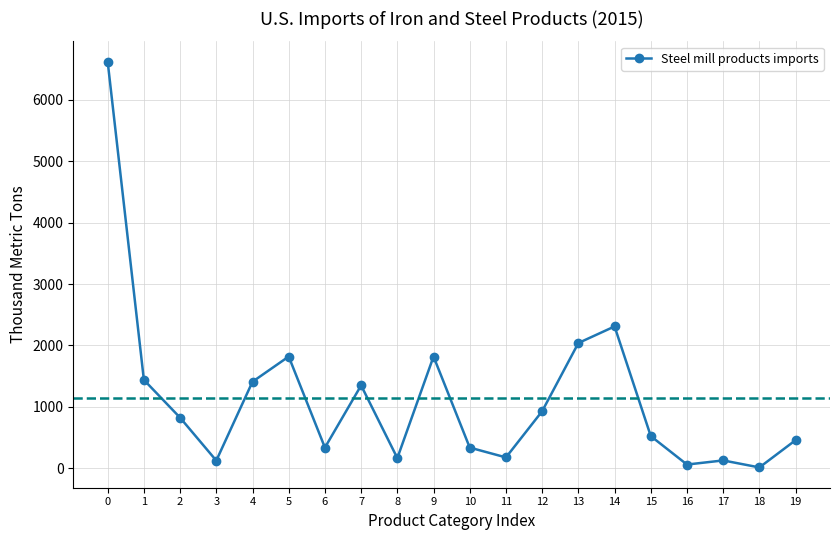

What is the greatest value displayed?

6620